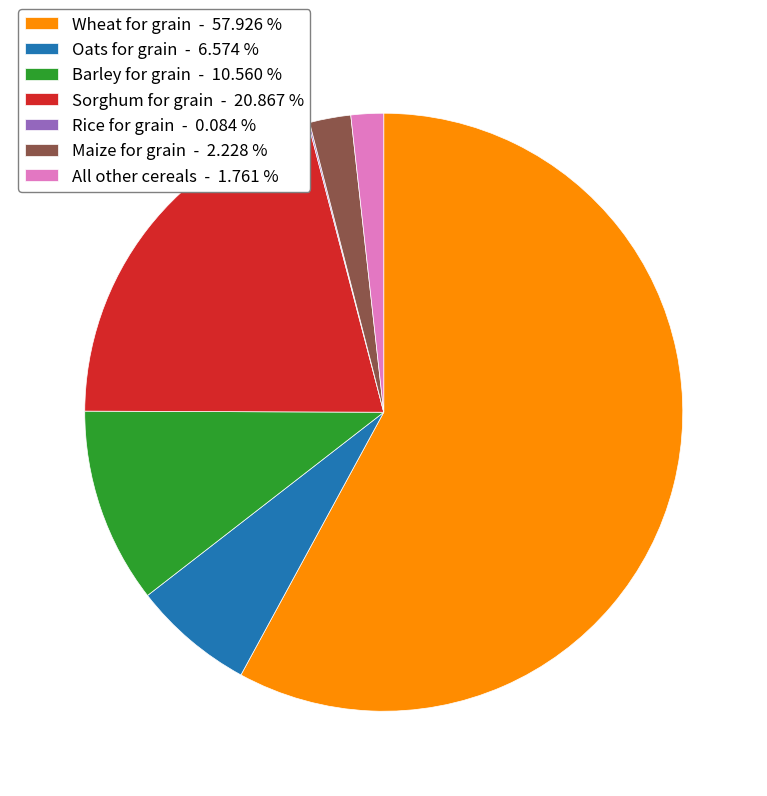

Does Maize for grain - 2.228 % account for over 50% of the chart?

No